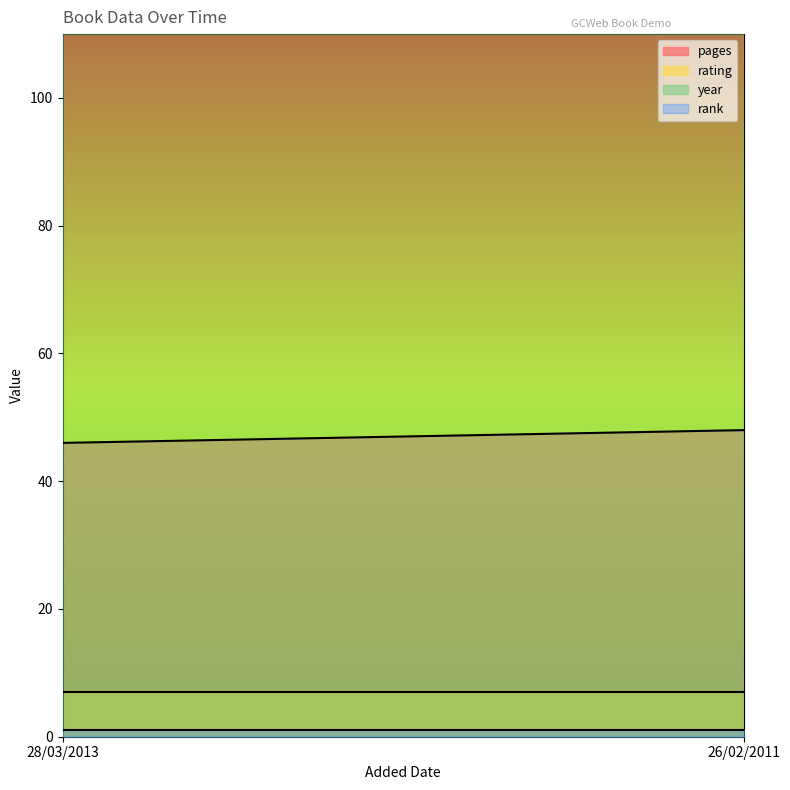

Does the chart display data point markers on the line(s)?

No